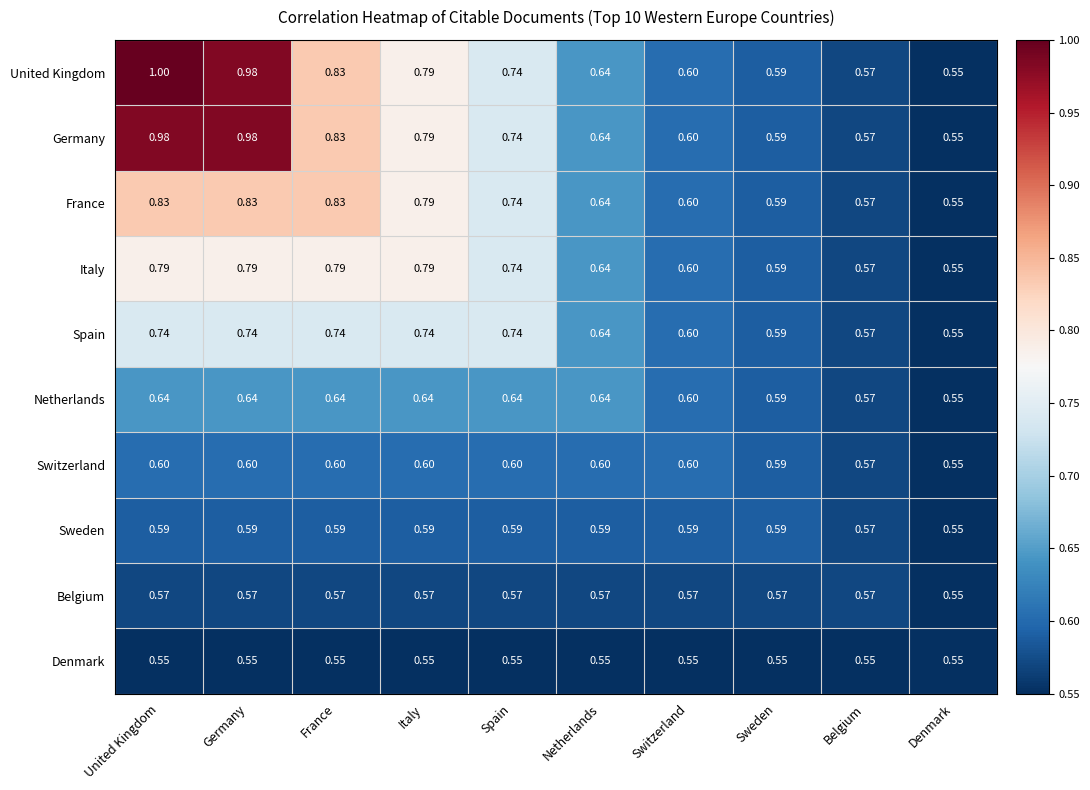

Between United Kingdom and Germany, which series saw the biggest shift?

United Kingdom